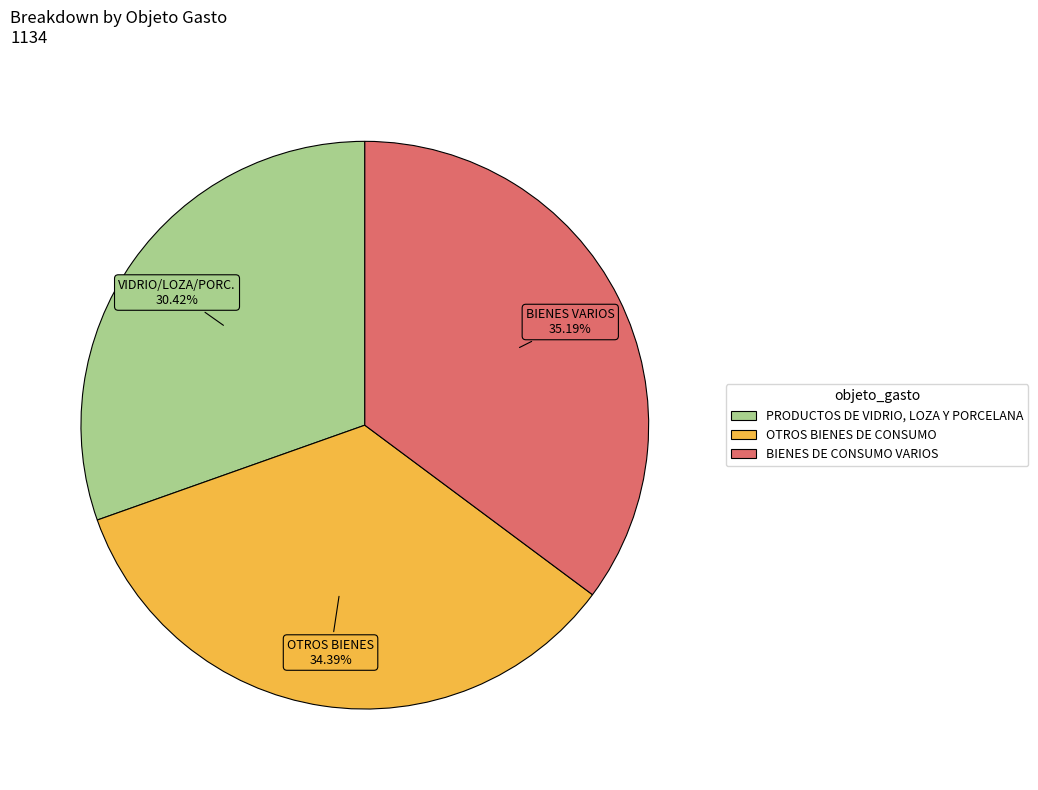

Which slice is the largest?

BIENES DE CONSUMO VARIOS